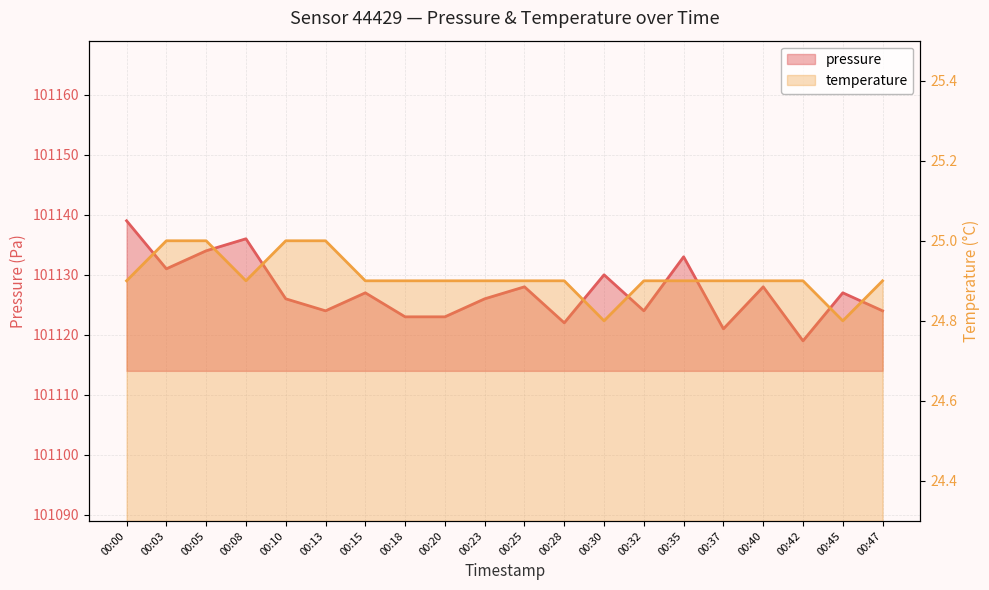

List the labels in order of pressure value, smallest first.

00:42, 00:37, 00:28, 00:18, 00:20, 00:13, 00:32, 00:47, 00:10, 00:23, 00:15, 00:45, 00:25, 00:40, 00:30, 00:03, 00:35, 00:05, 00:08, 00:00